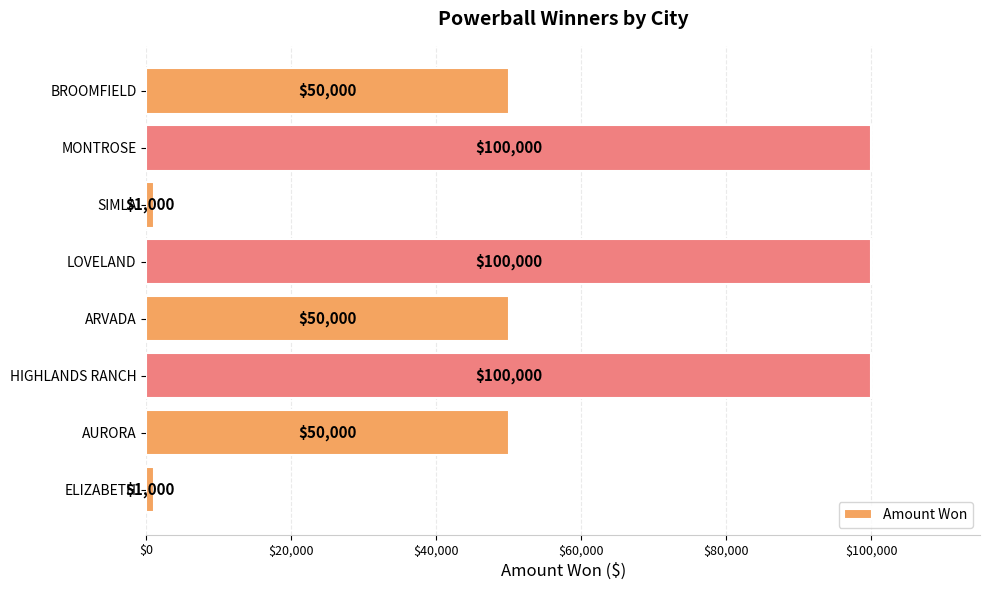

How many distinct data groups are displayed?

1